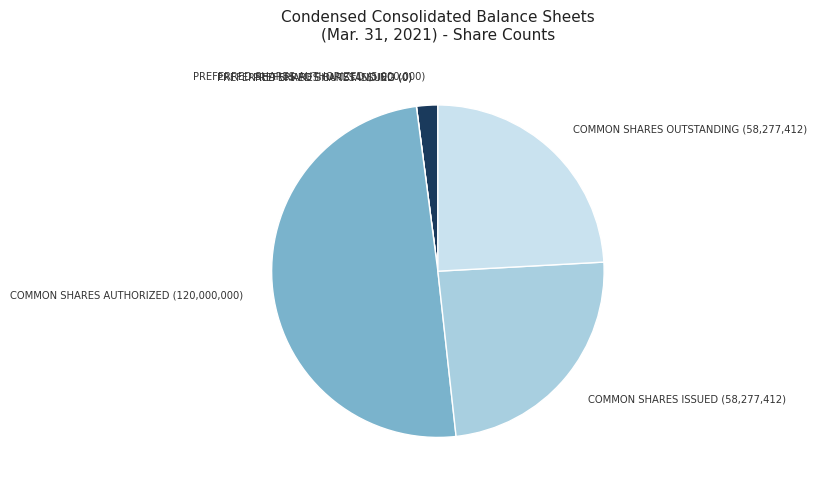

Which category has the biggest portion of the pie?

COMMON SHARES AUTHORIZED (120,000,000)